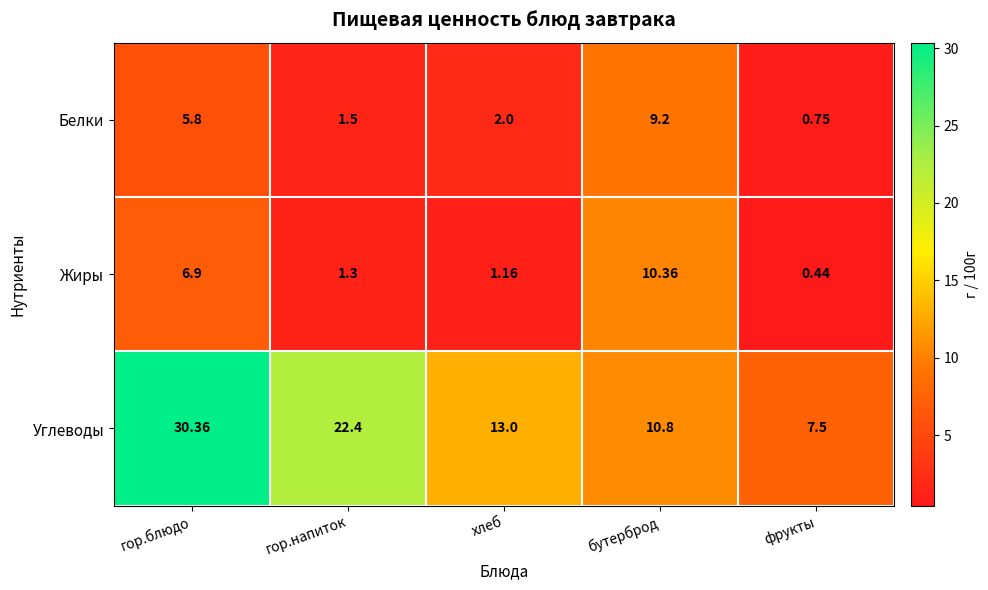

List the labels in order of Жиры value, smallest first.

фрукты, хлеб, гор.напиток, гор.блюдо, бутерброд